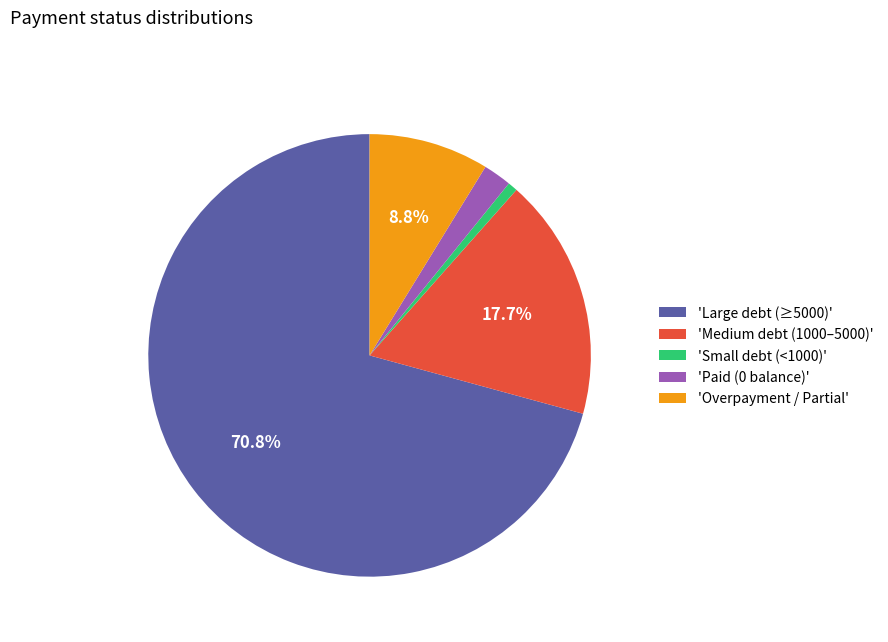

Which slice is the smallest?

'Small debt (<1000)'